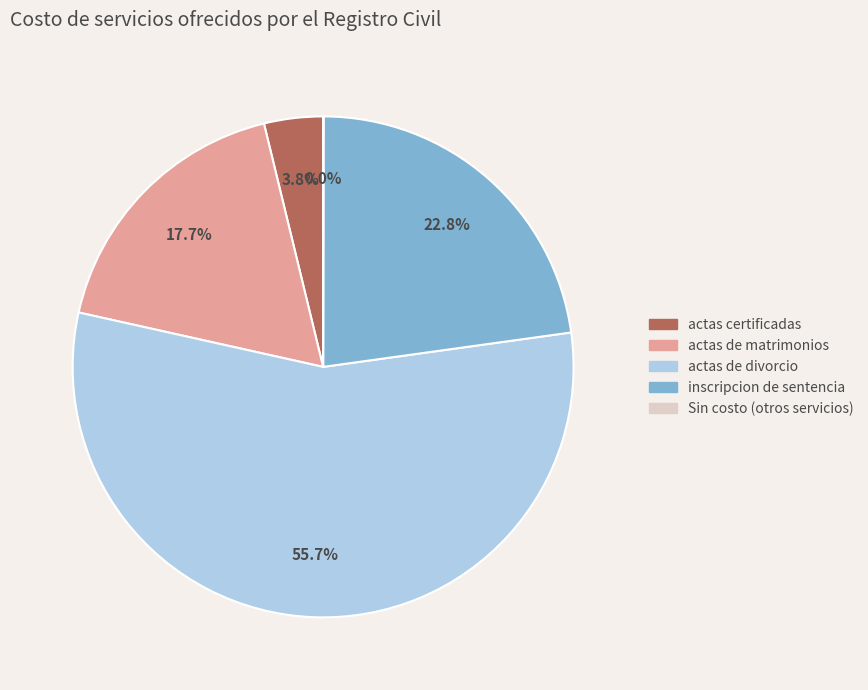

Does any single category account for the majority?

Yes